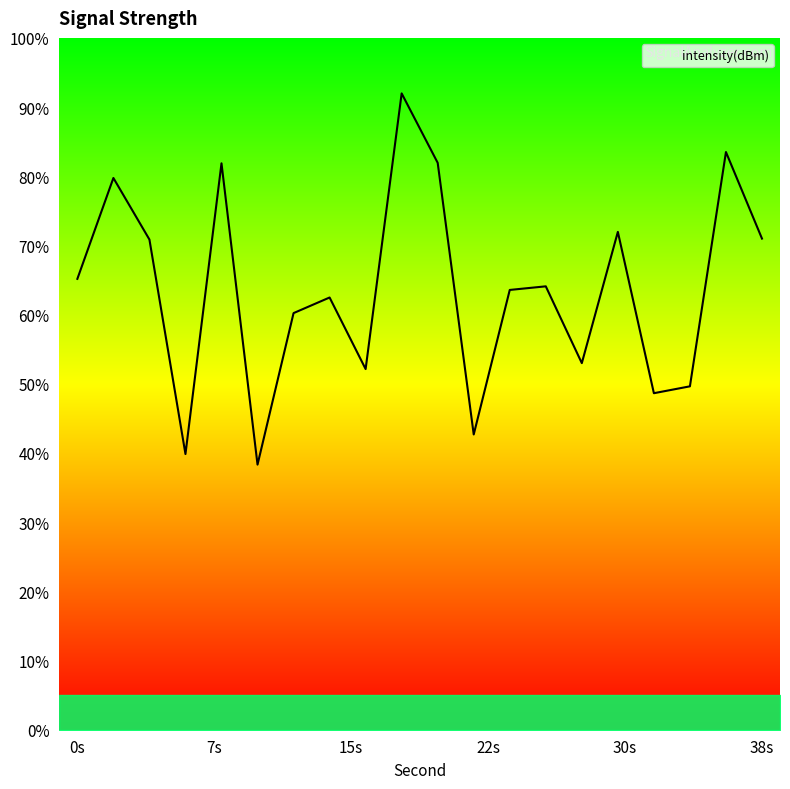

Does the chart have visible grid lines?

No